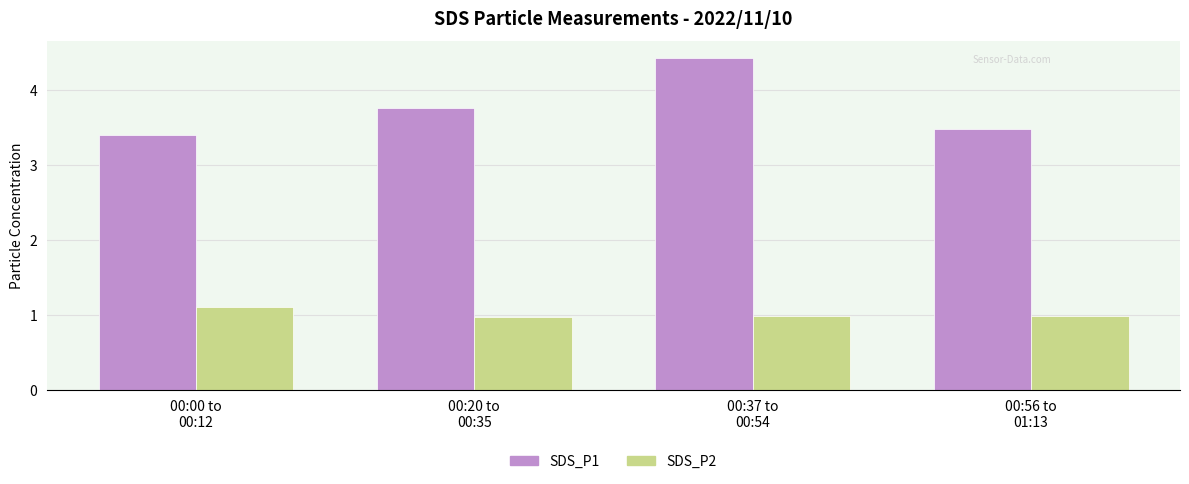

Is it true that SDS_P1 equals 3.4 at 00:00 to
00:12?

True